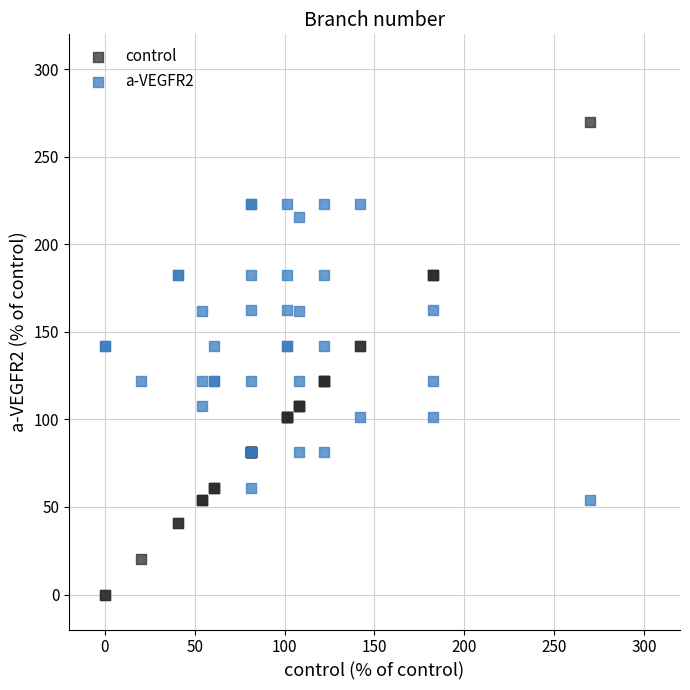

Which series has the largest Y range (max minus min)?

control